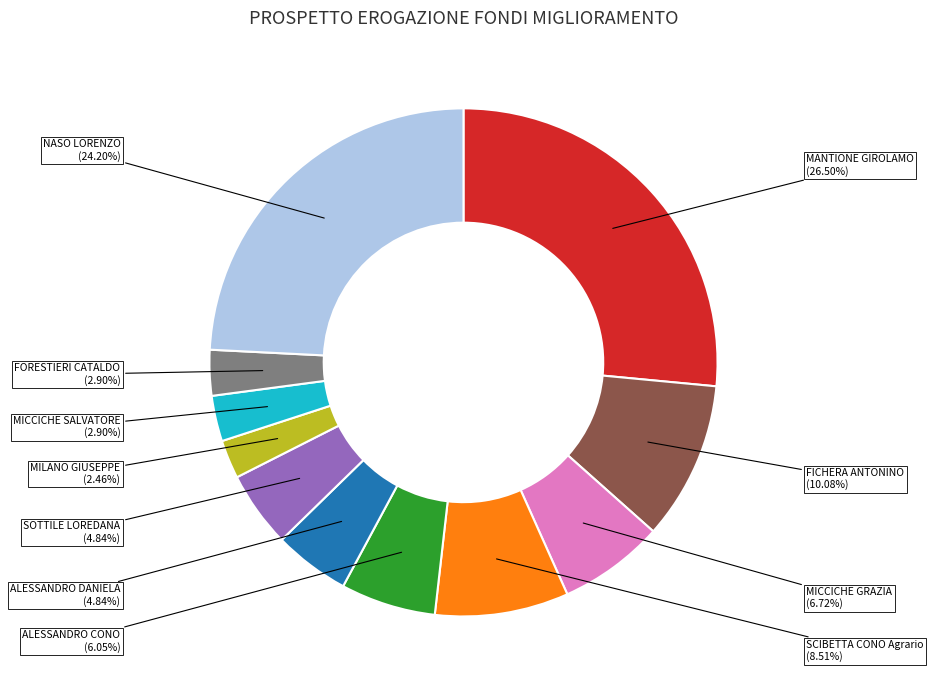

Count the number of slices in the pie.

11